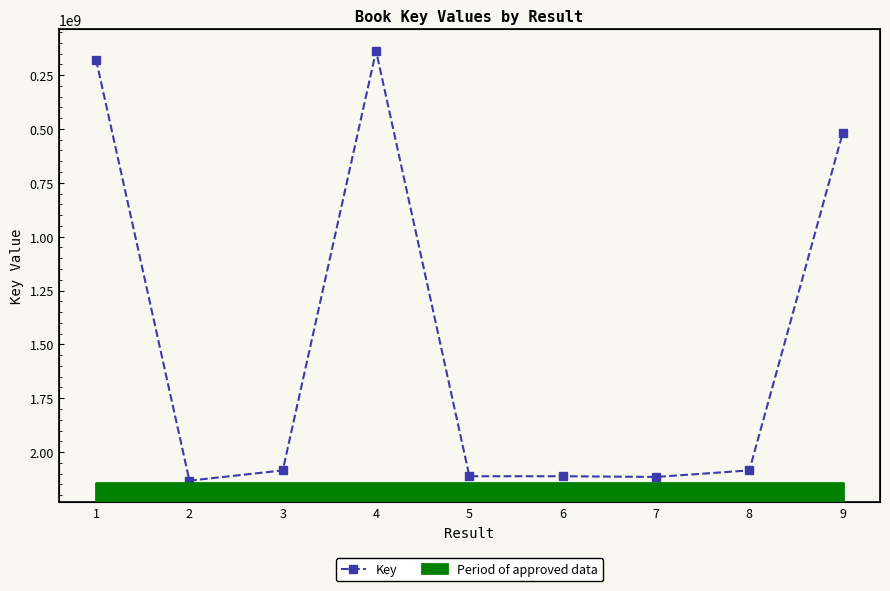

What is the ratio of the value at 3 to the value at 8?

1.0